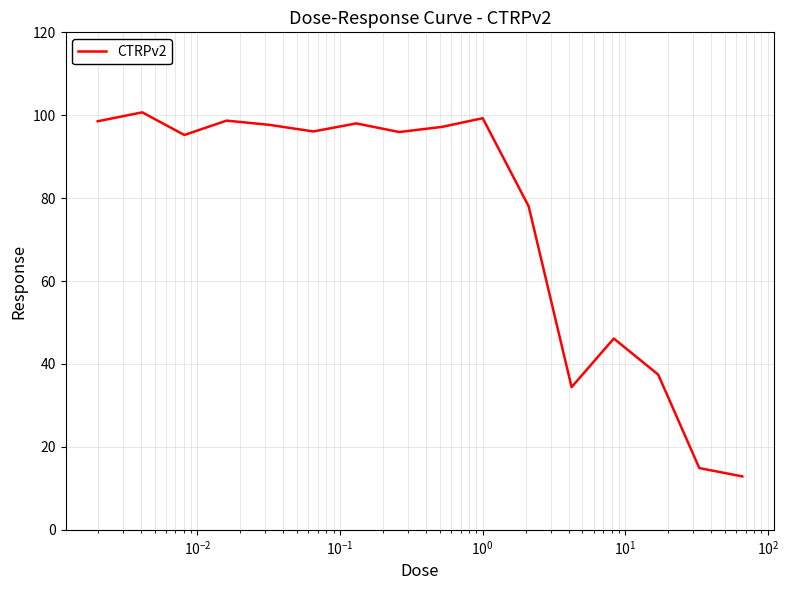

What is the difference between the maximum and minimum values?

87.8